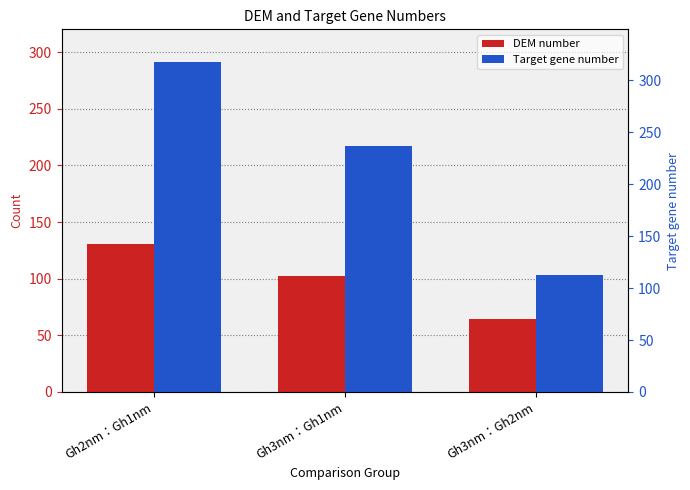

Rank the series by their average value, from highest to lowest.

Target gene number, DEM number